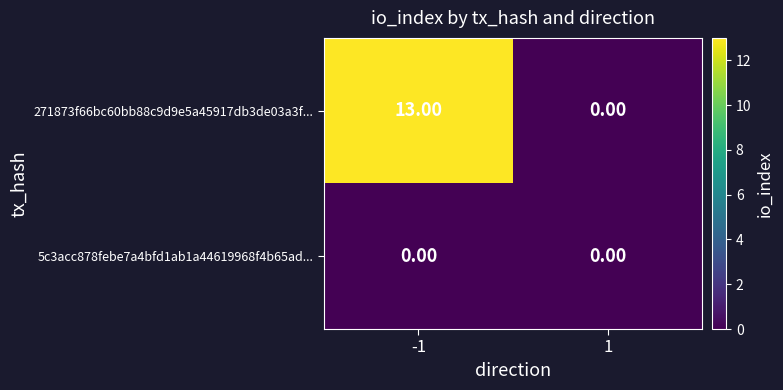

Which series has the largest range (max minus min)?

271873f66bc60bb88c9d9e5a45917db3de03a3f...